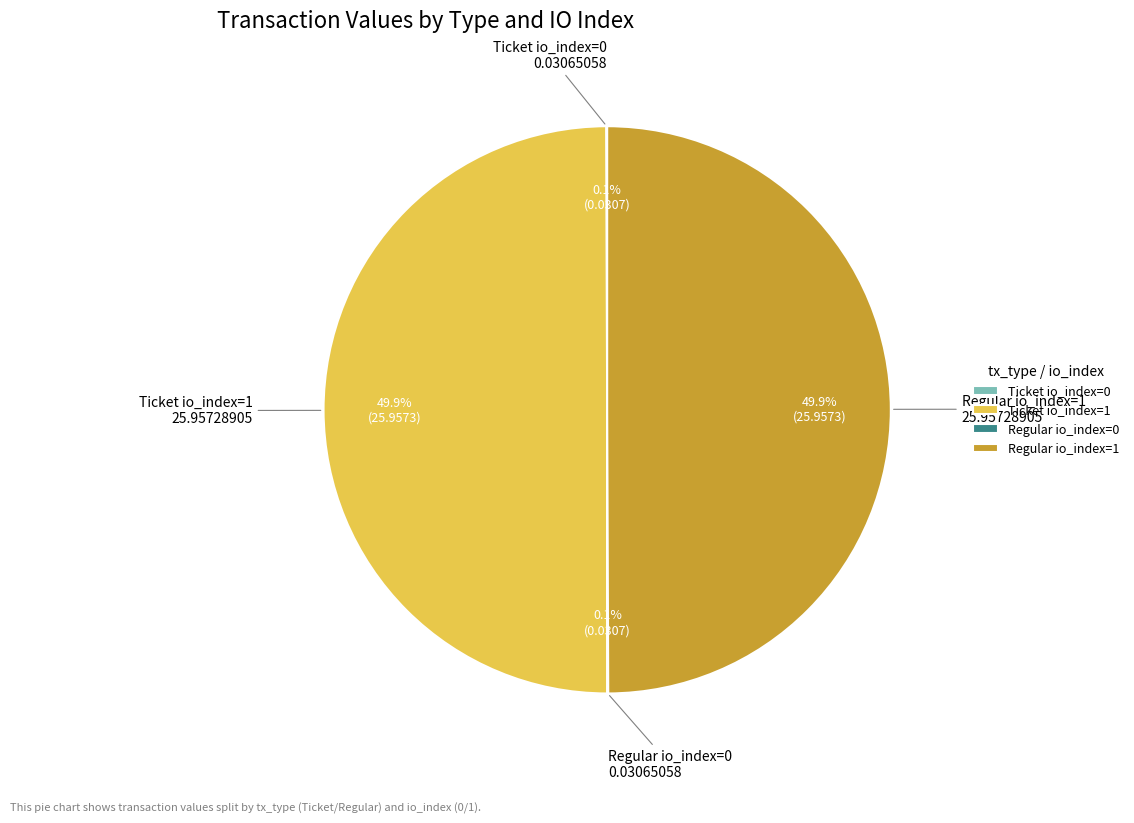

Approximately how many times larger is the value at Regular io_index=1 compared to Ticket io_index=1?

1.0